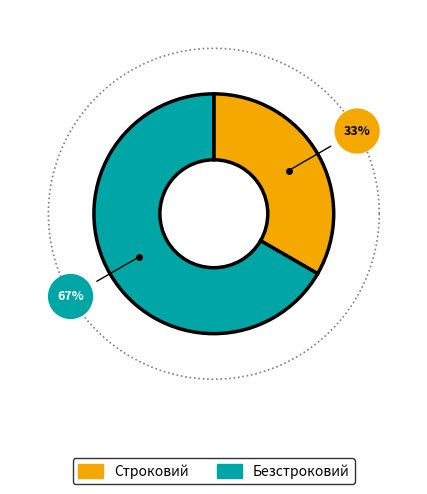

Combined, do Строковий and Безстроковий account for over 50%?

Yes